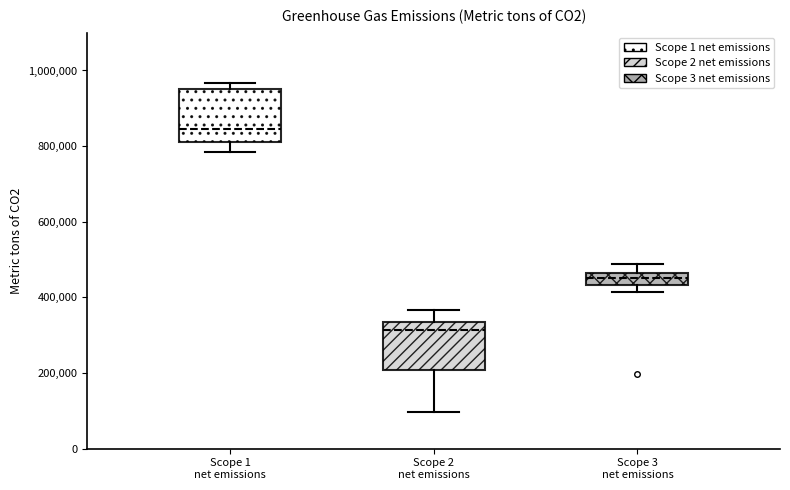

Where does the lower whisker of the box for Scope 3 net emissions end on the y-axis? The values are not printed on the chart, so give them approximately, as read against the axis.

420000